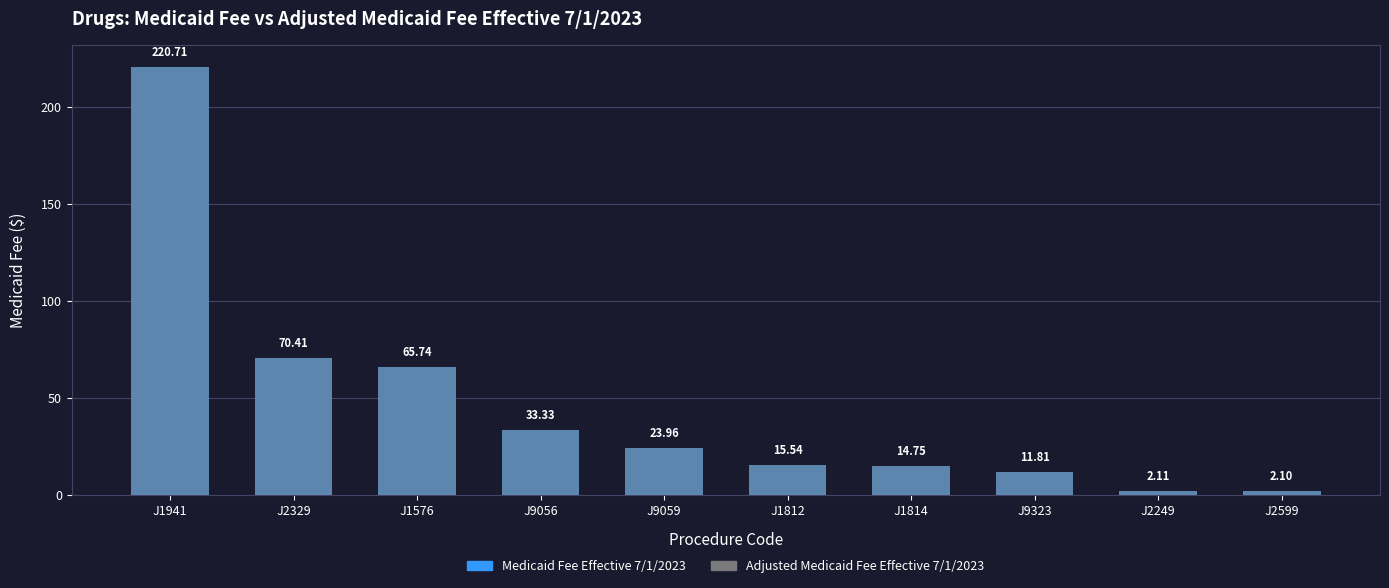

Is it true that Medicaid Fee Effective 7/1/2023 equals 220.7 at J1941?

True